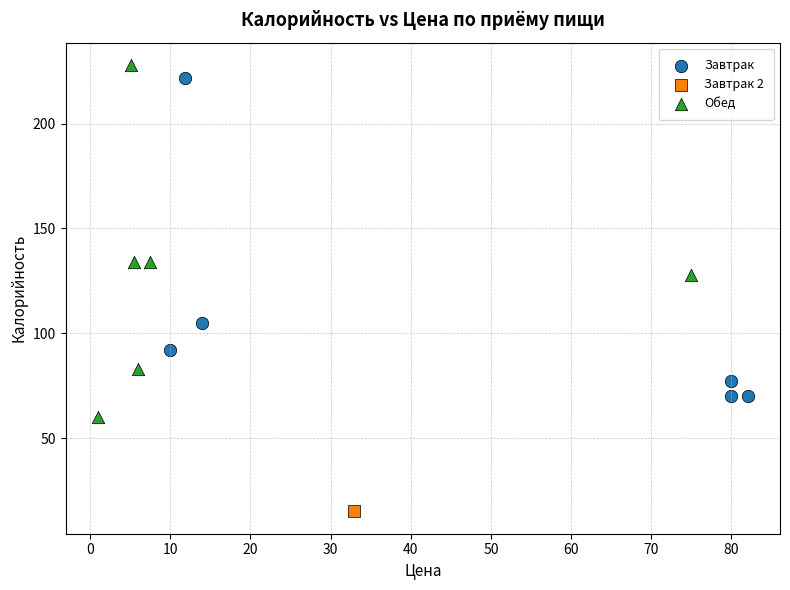

What are all the series names shown in the legend?

Завтрак, Завтрак 2, Обед